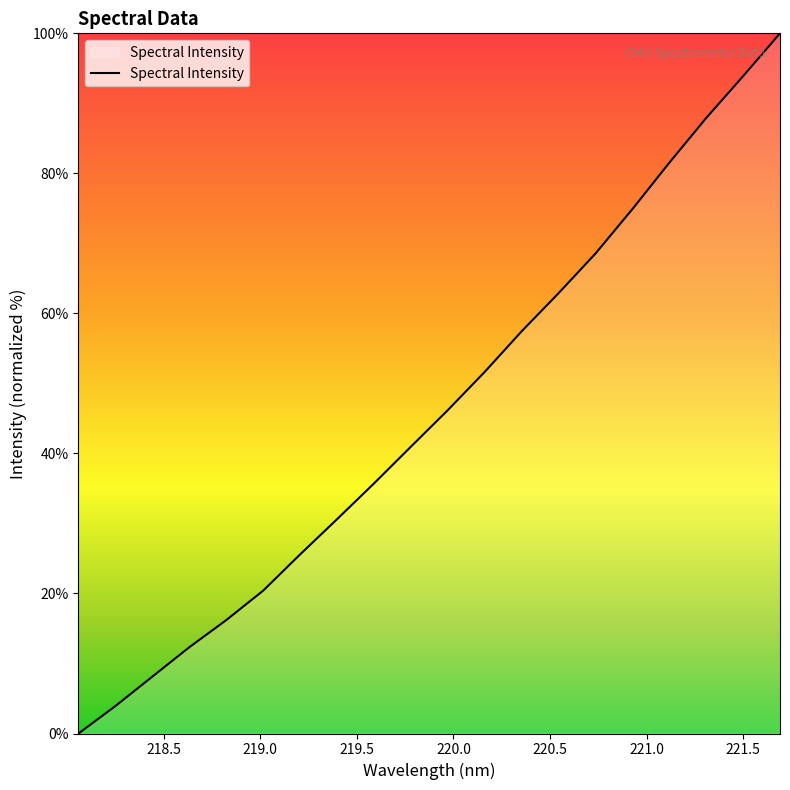

Reading left to right, what are all the values shown in this chart?

0.0	3.9	8.1	12.3	16.2	20.4	25.6	30.6	35.7	41.0	46.2	51.7	57.4	62.9	68.6	74.9	81.5	87.9	93.9	100.0